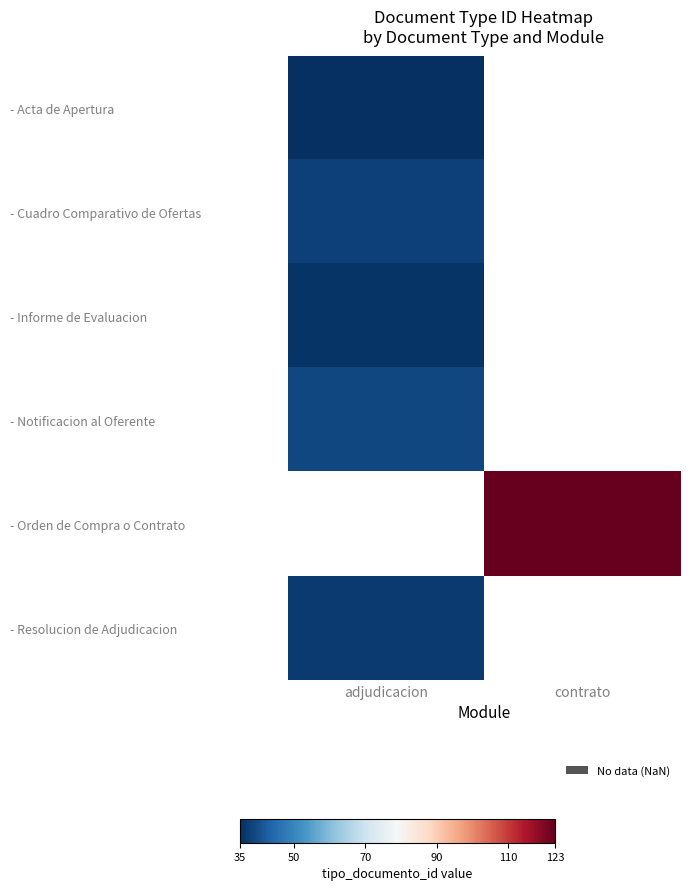

Is it true that - Informe de Evaluacion equals 9.8 at adjudicacion?

False